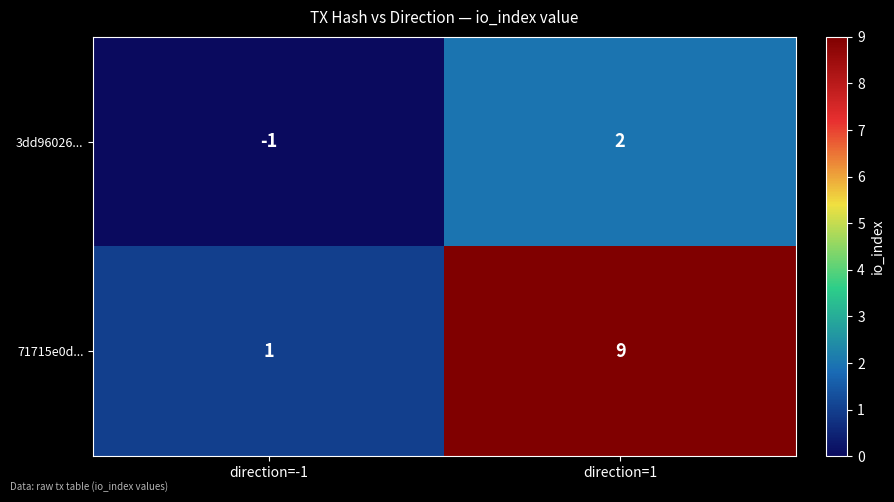

What is the difference between the 3dd96026... values at direction=1 and direction=-1?

3